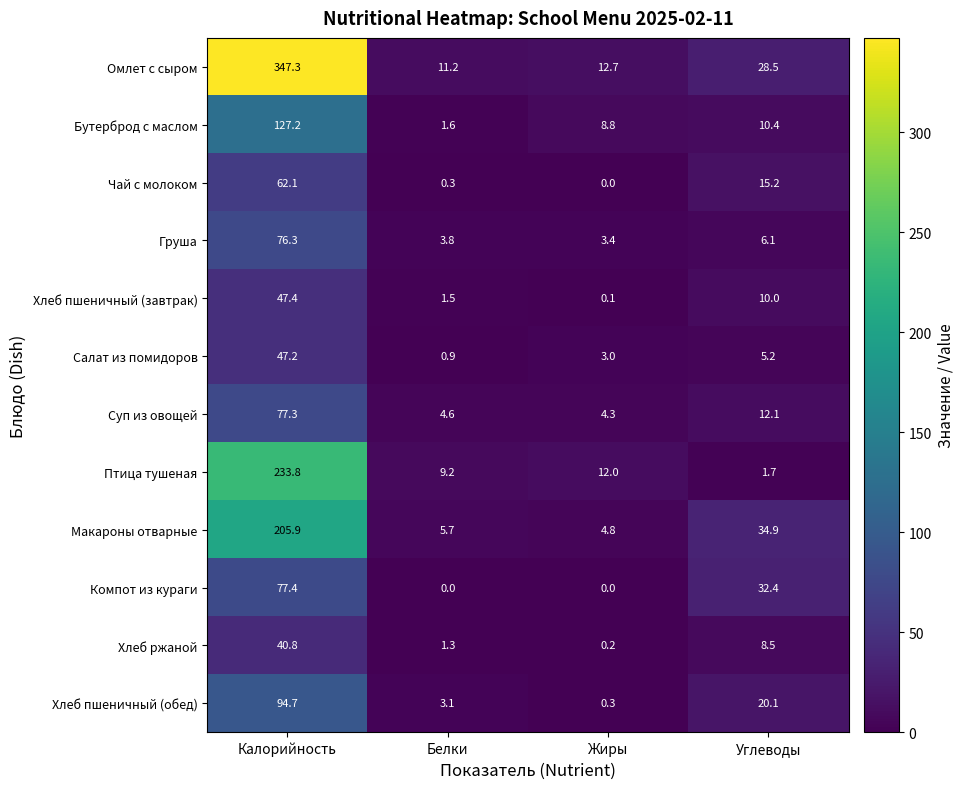

Which series changed the most between Калорийность and Углеводы?

Омлет с сыром